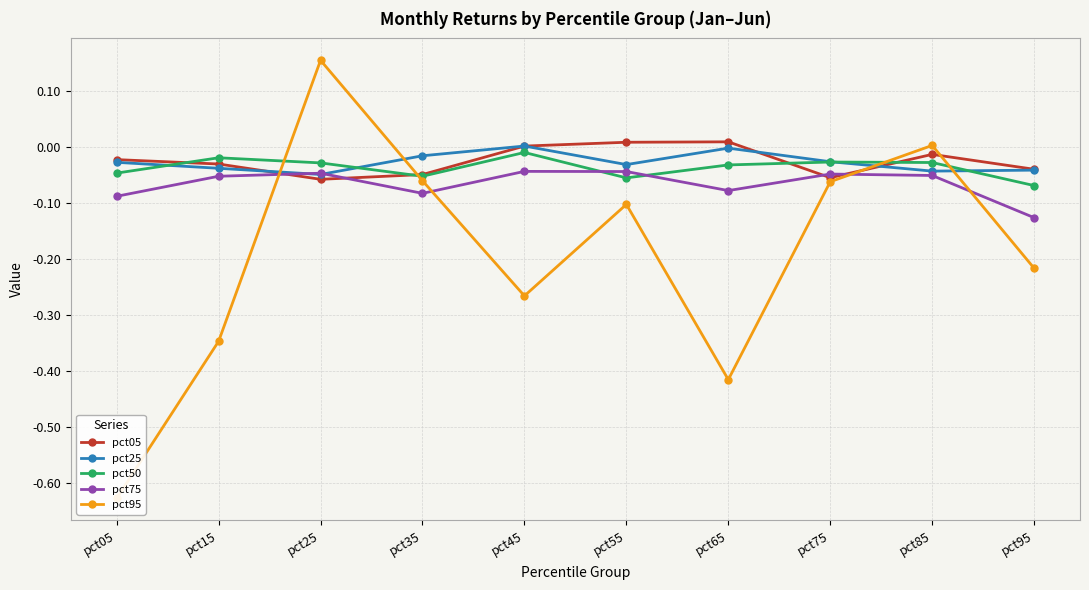

What is the value of the pct95 point at the 2nd from the left?

-0.3